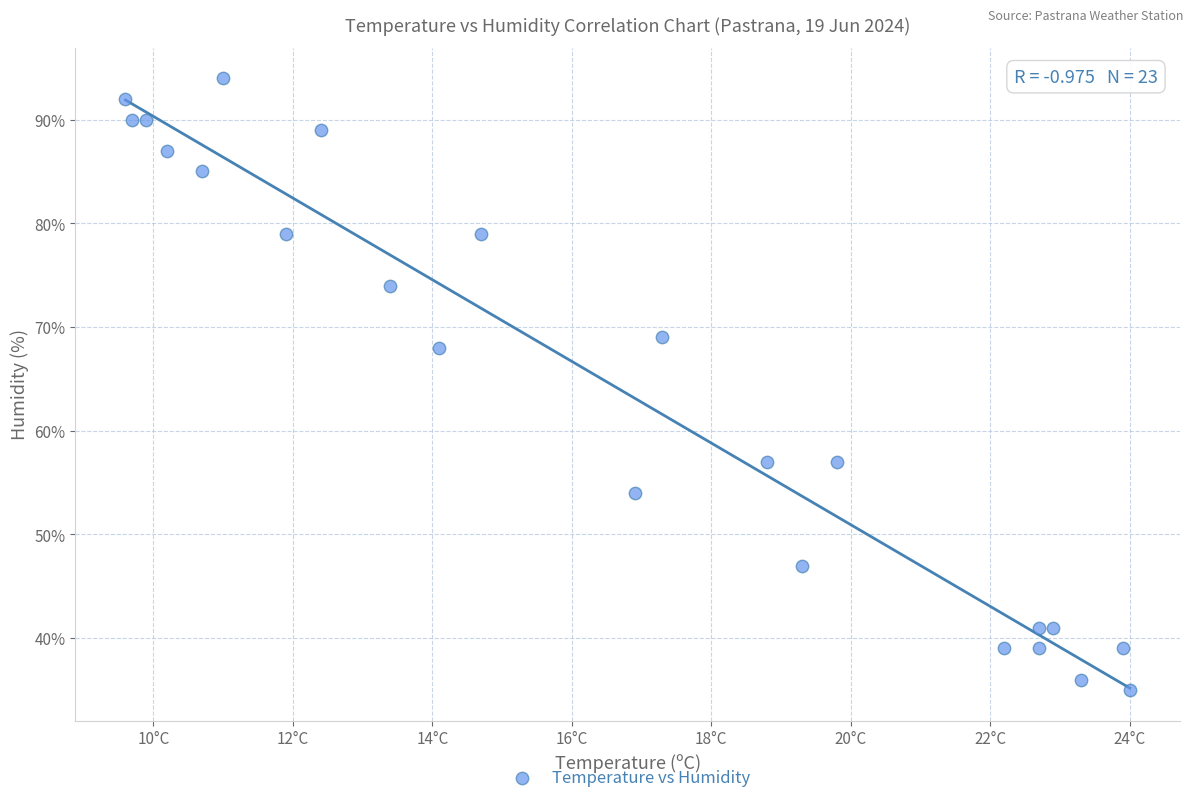

What Y value in the scatter plot is closest to 64?

68